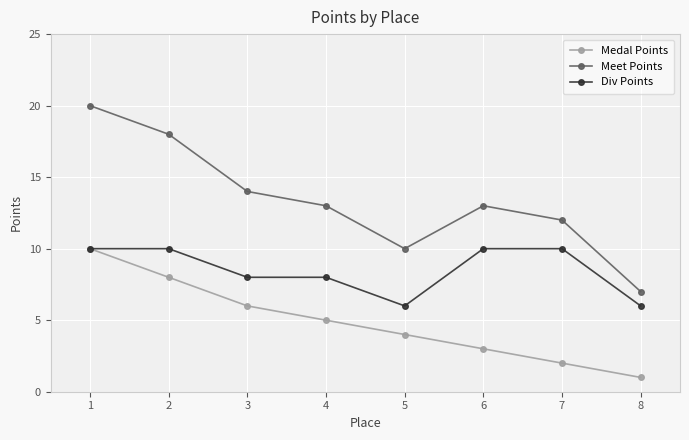

At 7, list the series in order from smallest to largest.

Medal Points, Div Points, Meet Points